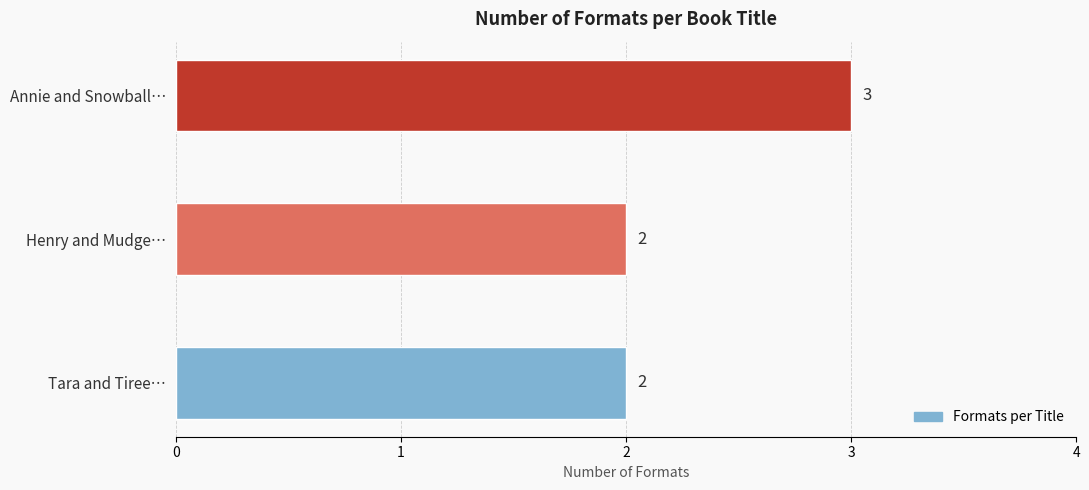

What is the value of the 1st bar from the top?

3